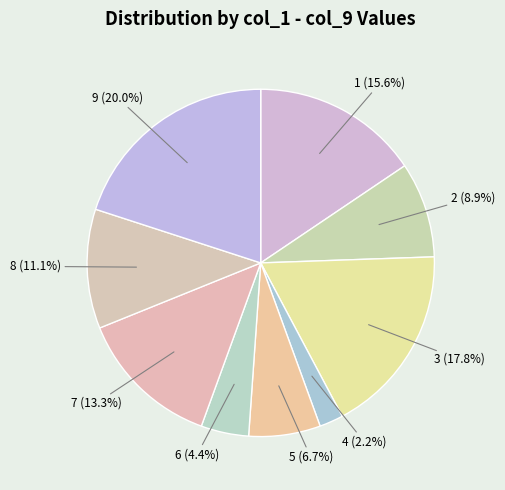

True or false: 3 accounts for 18% of the total.

True